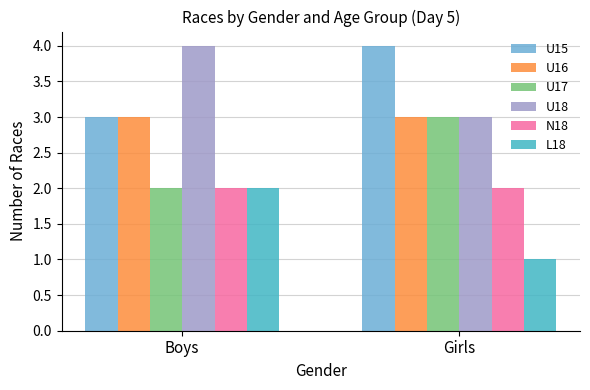

Read the N18 value at Boys.

2